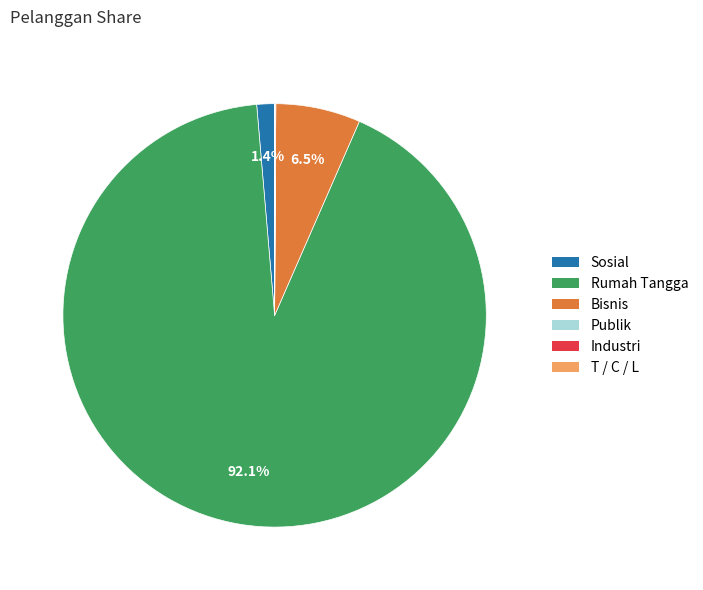

Which category accounts for the majority?

Rumah Tangga